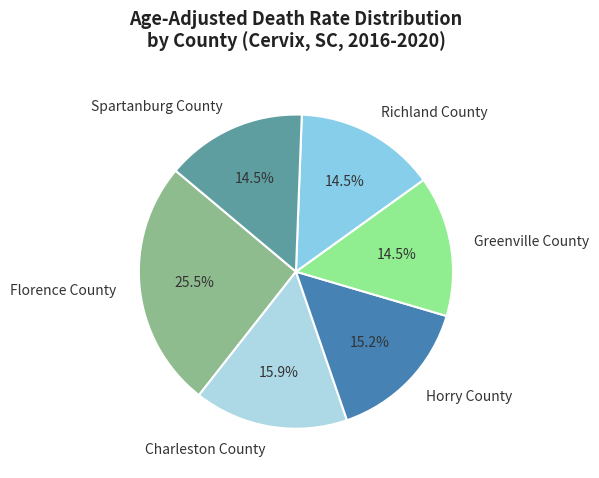

What is the total percentage of Richland County and Horry County?

29.7%